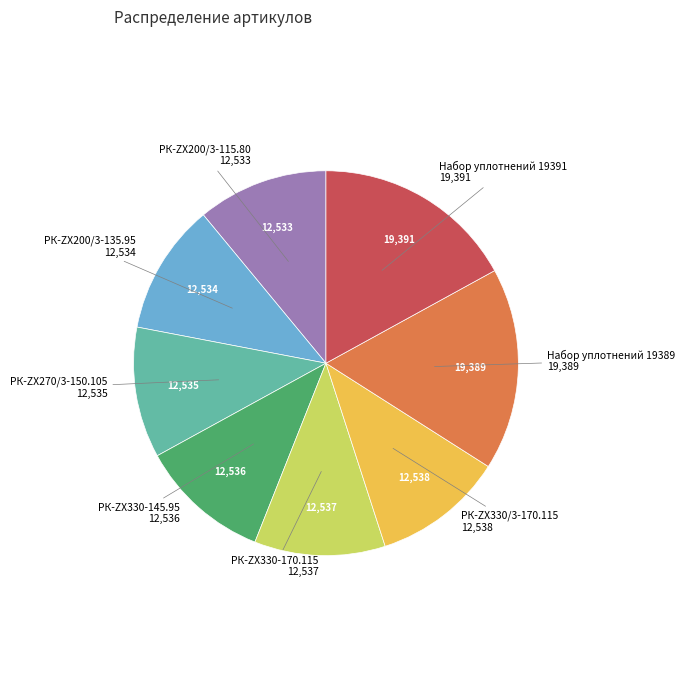

Does any single category account for the majority?

No